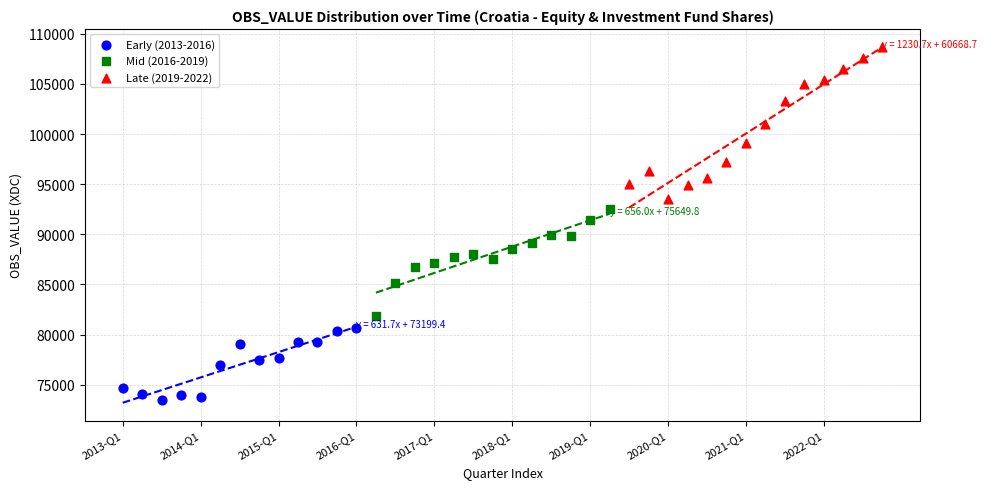

Which series contains the highest Y value?

Late (2019-2022)